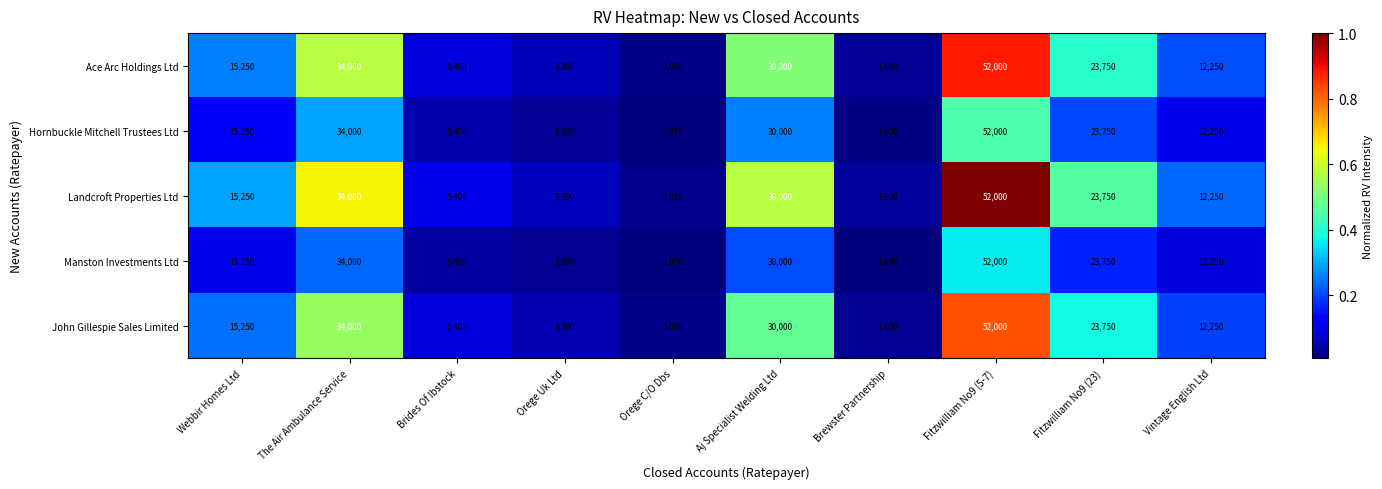

At which category does the chart reach its minimum across all series?

Orege C/O Dbs